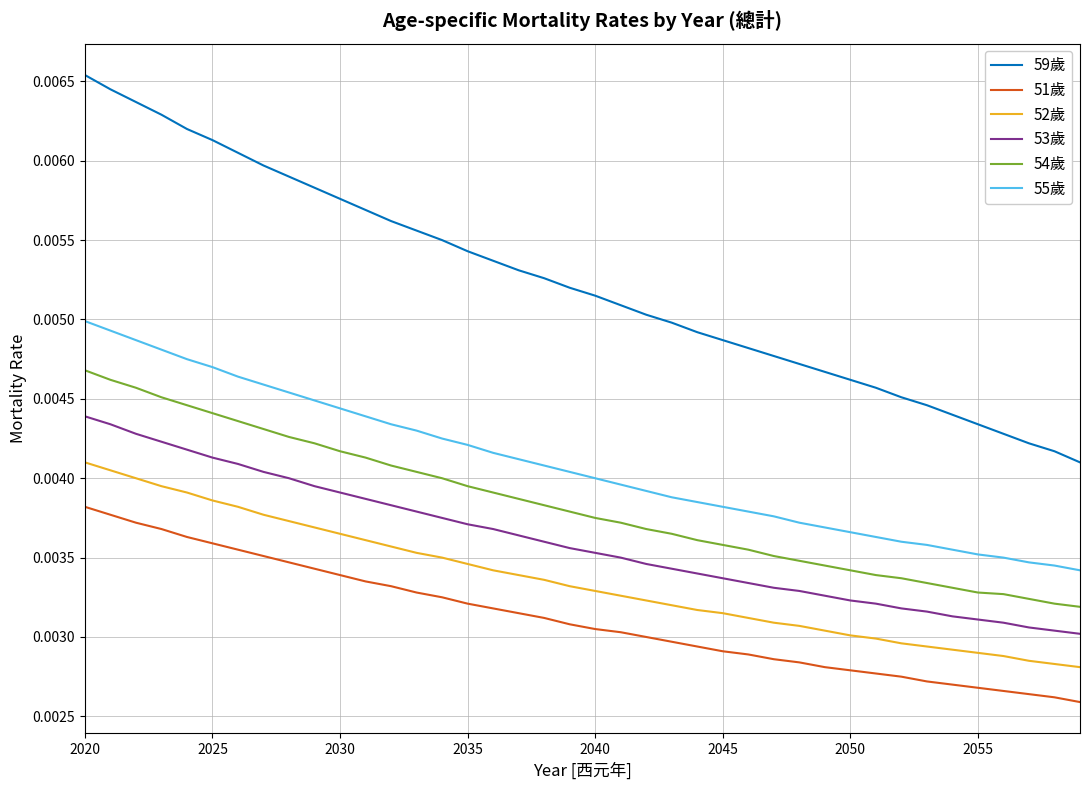

Which series has the largest range (max minus min)?

59歲